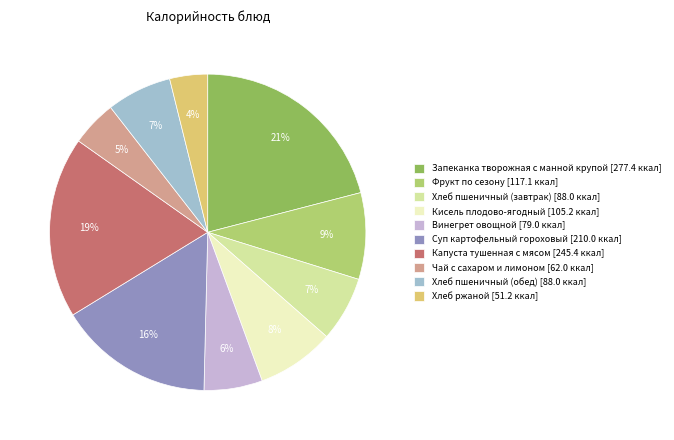

What is the ratio of the value at Запеканка творожная с манной крупой [277.4 ккал] to the value at Суп картофельный гороховый [210.0 ккал]?

1.3